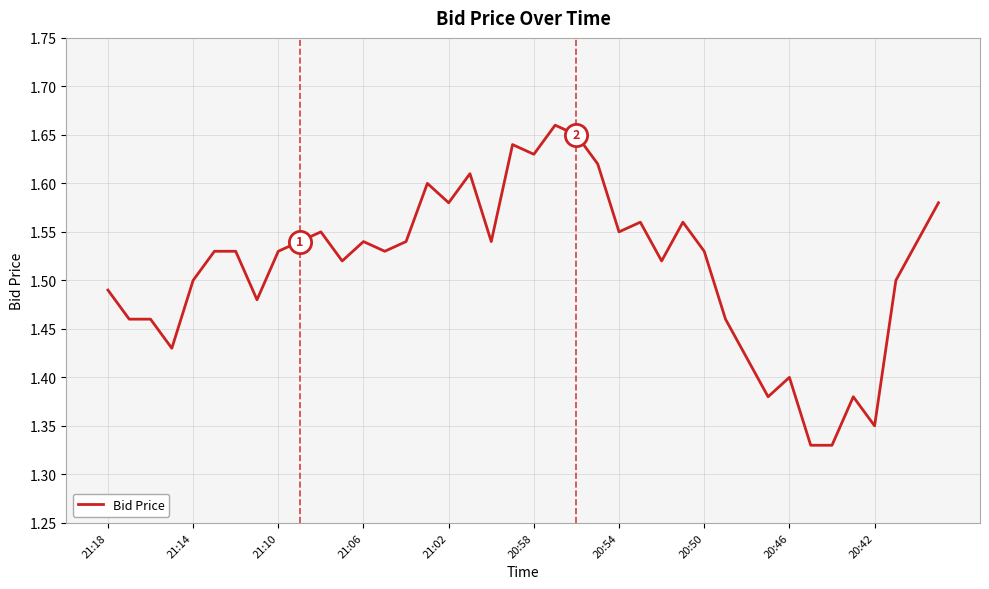

What is the difference between the maximum and minimum values?

0.3